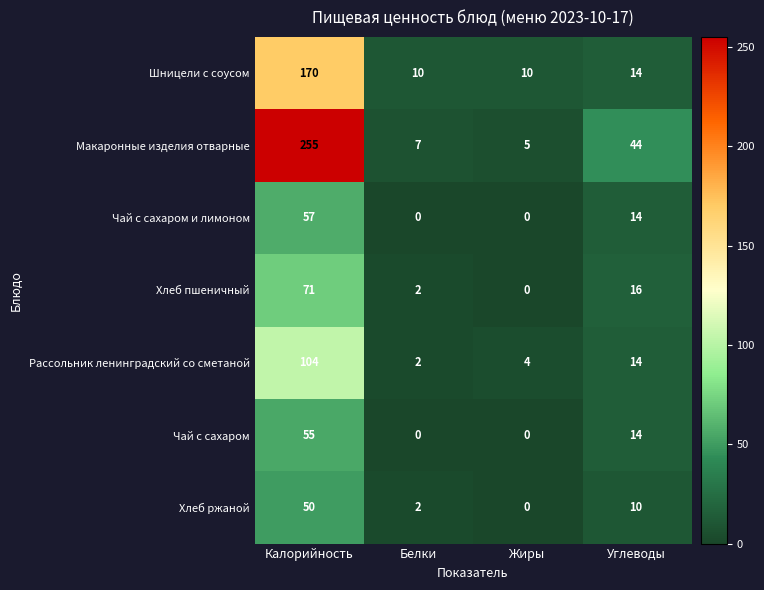

Reading left to right, list all the values displayed in this chart.

Шницели с соусом: 170	10	10	14
Макаронные изделия отварные: 255	7	5	44
Чай с сахаром и лимоном: 57	0	0	14
Хлеб пшеничный: 71	2	0	16
Рассольник ленинградский со сметаной: 104	2	4	14
Чай с сахаром: 55	0	0	14
Хлеб ржаной: 50	2	0	10